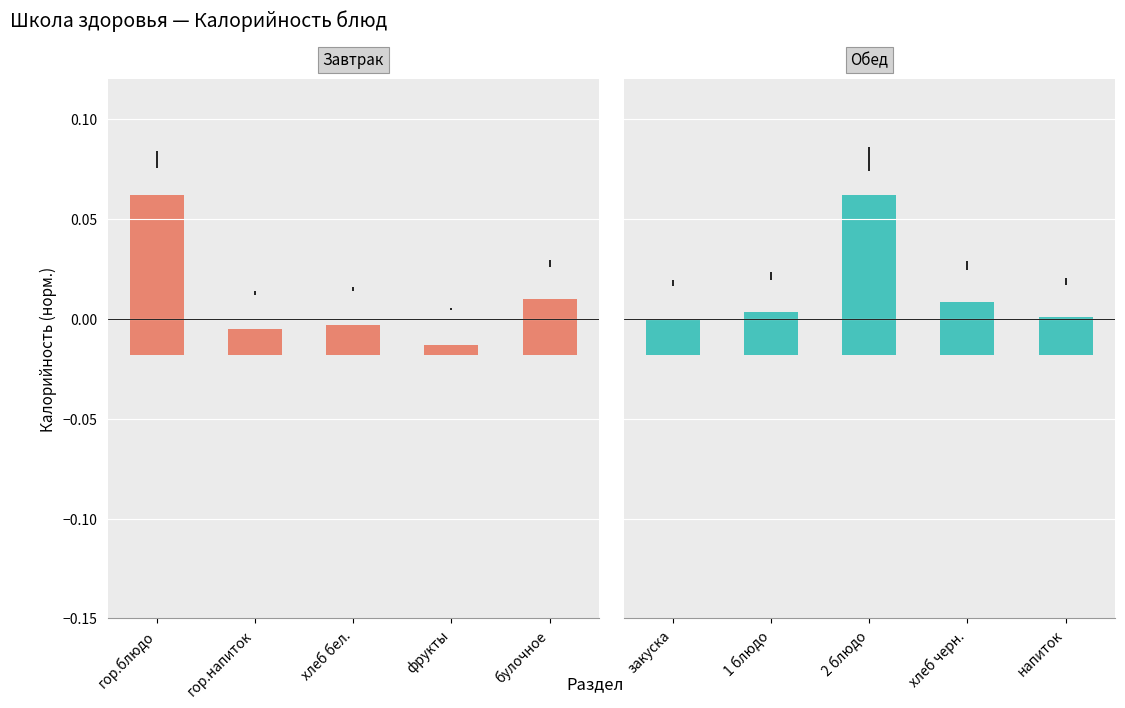

What is the label of the 4th bar from the left?

фрукты